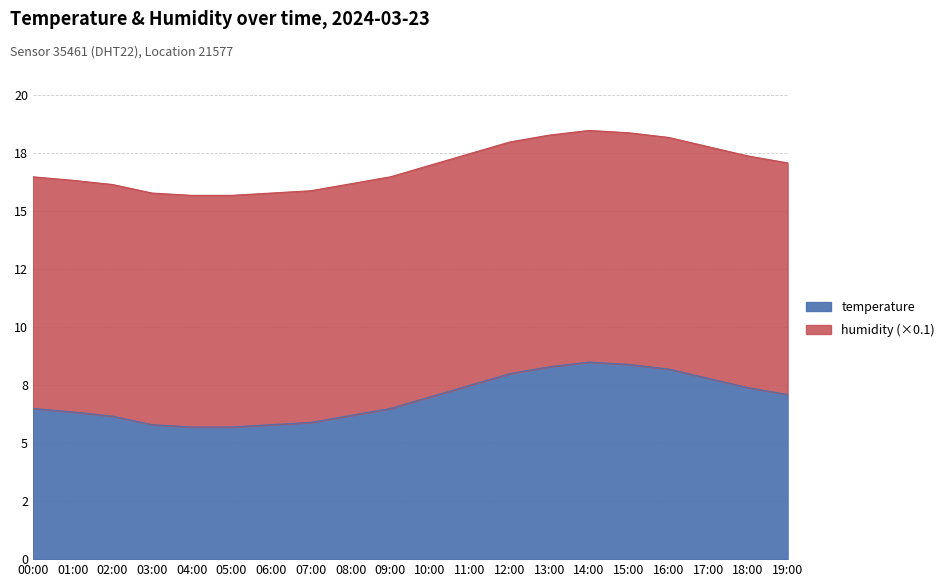

What is the ratio of the value at 10:00 to the value at 08:00?

1.1